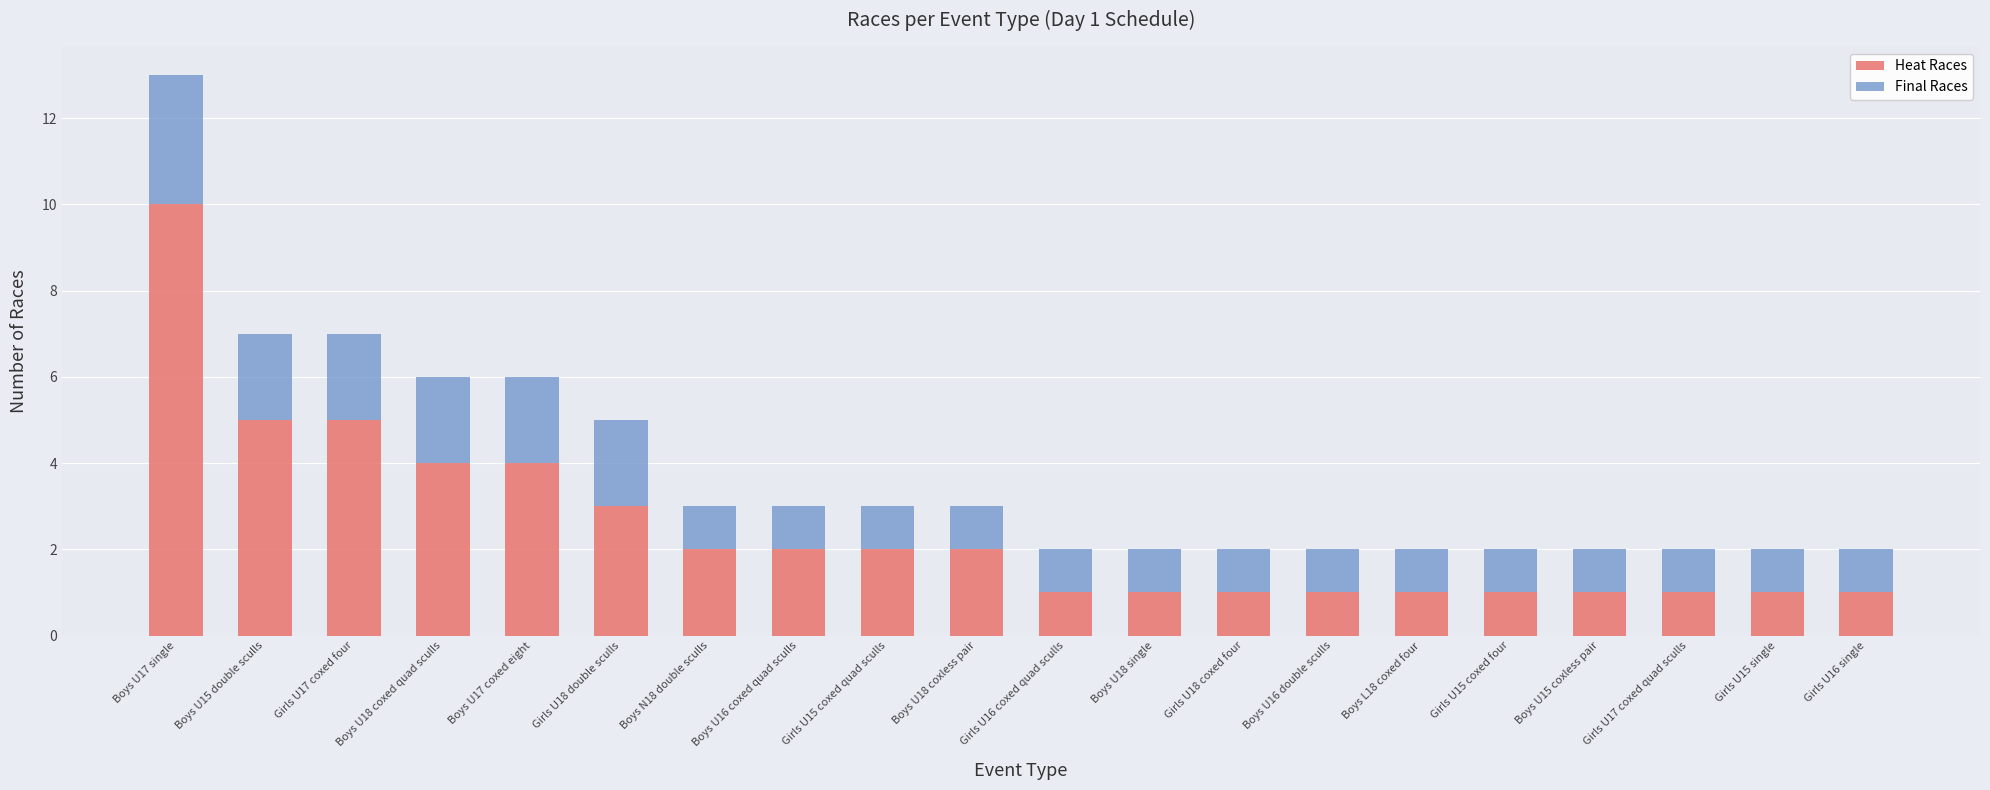

What is the lowest value of the Heat Races series?

1